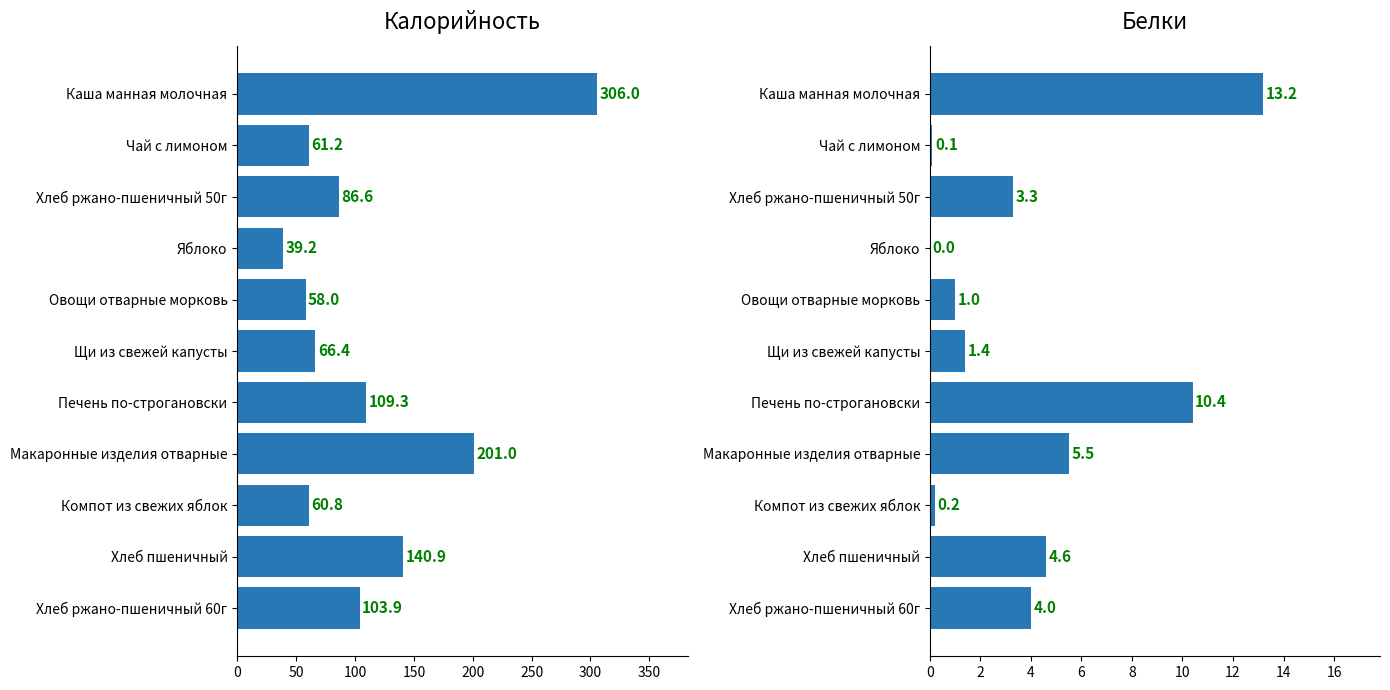

Is the value of Калорийность at Хлеб ржано-пшеничный 60г greater than the value of Белки at Хлеб пшеничный?

Yes